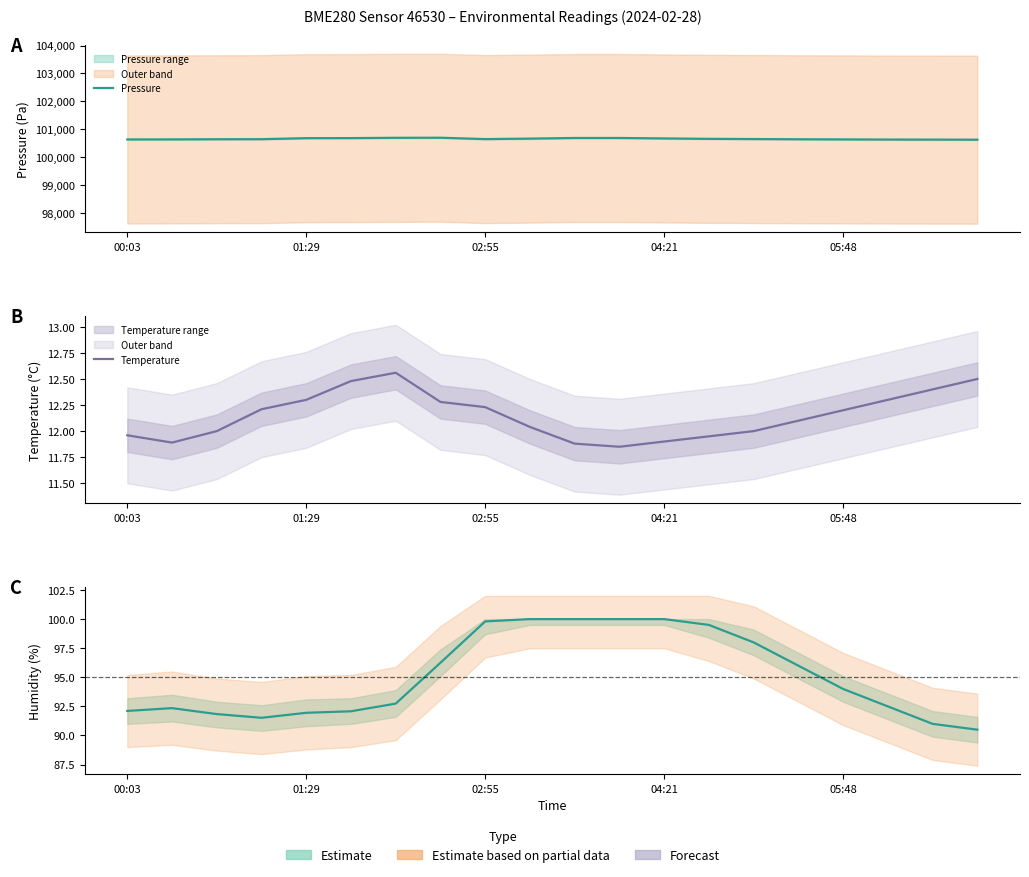

At which category does Pressure reach its first local peak?

7